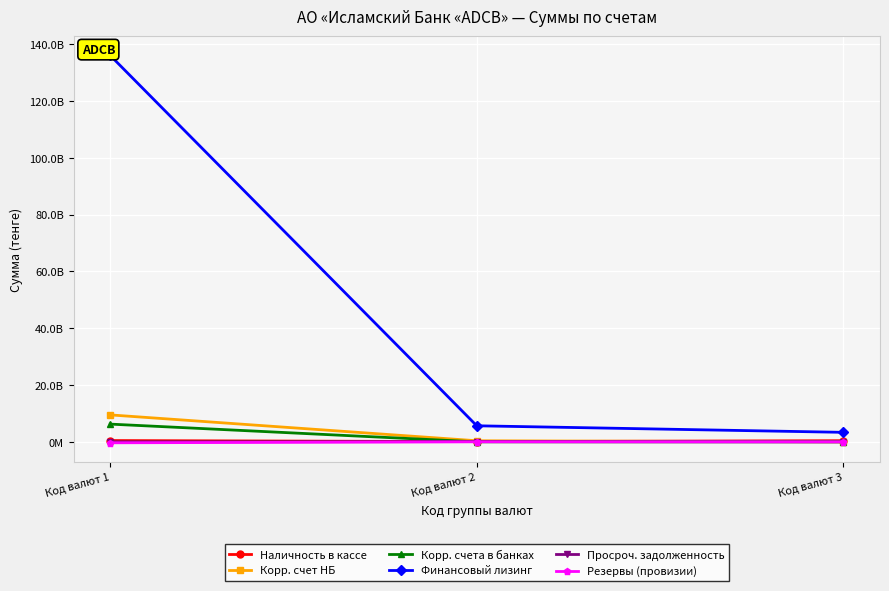

What is the difference between the maximum and minimum values in the Корр. счета в банках series?

6240629752.9